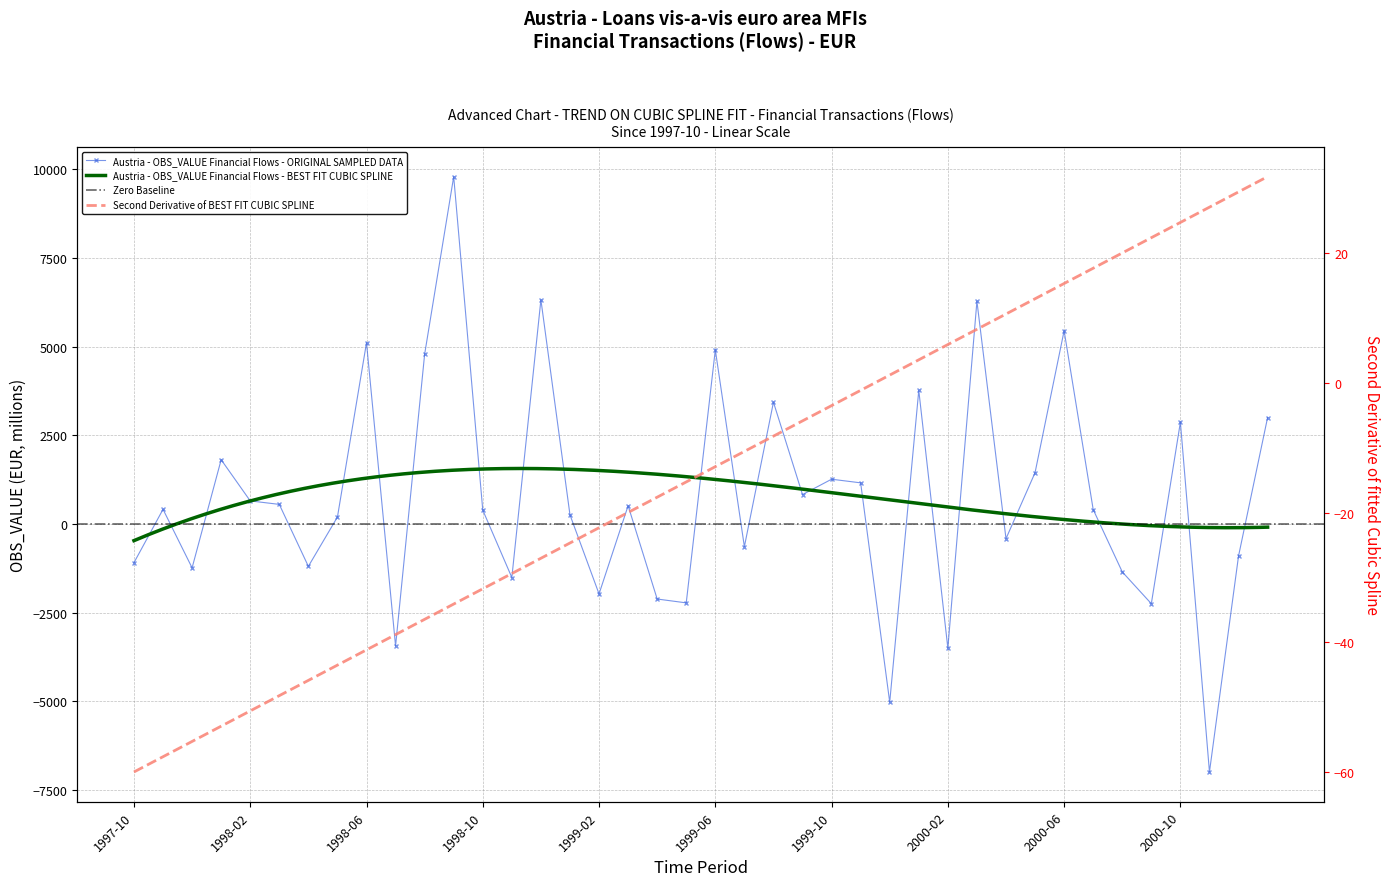

True or false: the data shows 9215.2 at 1998-12.

False